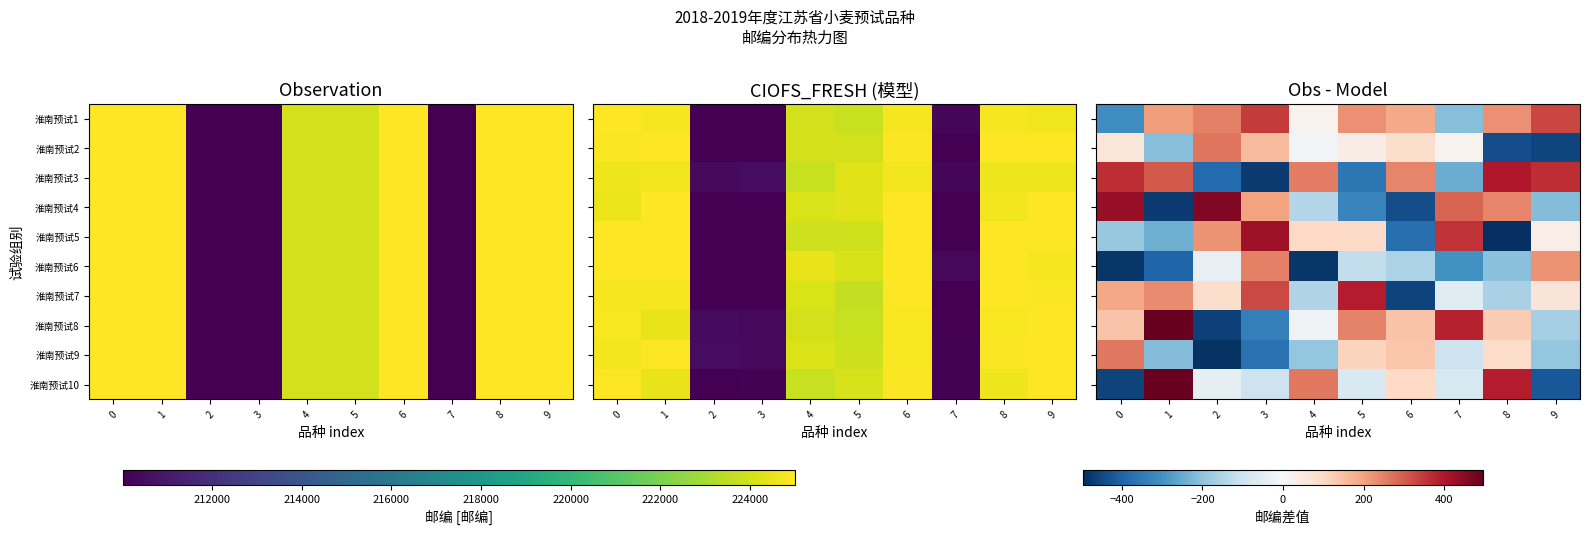

Which category has the lowest value in the row_4 series?

8